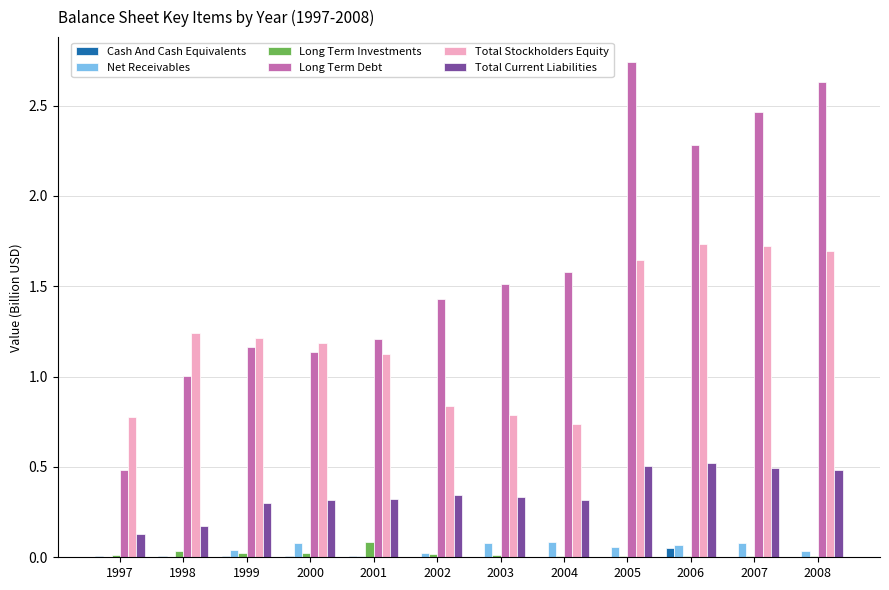

The value of Cash And Cash Equivalents at 2003 is 0.0. True or false?

True